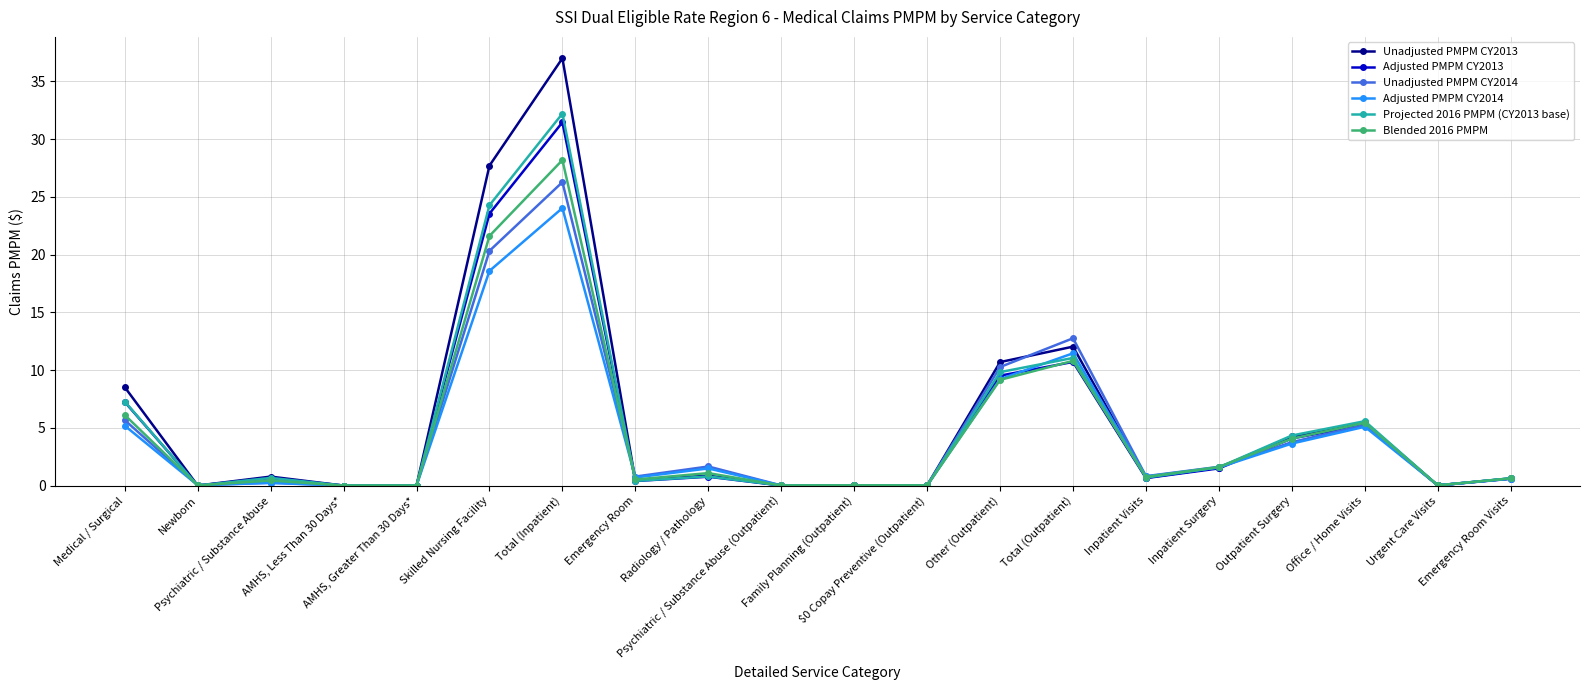

What is the average value of the Blended 2016 PMPM series?

4.5